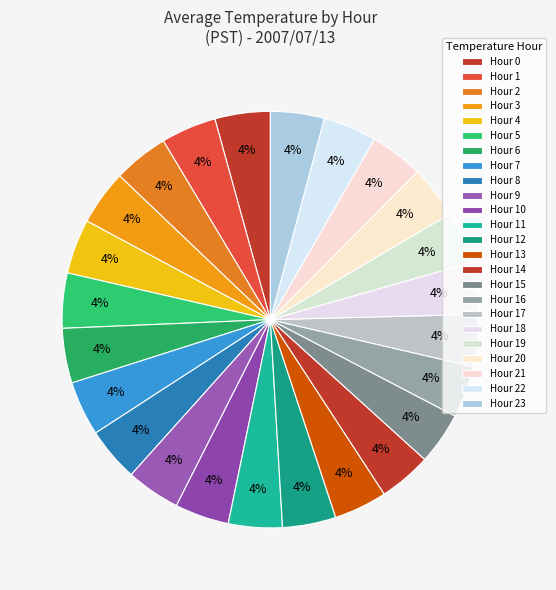

Does Hour 6 account for over 50% of the chart?

No